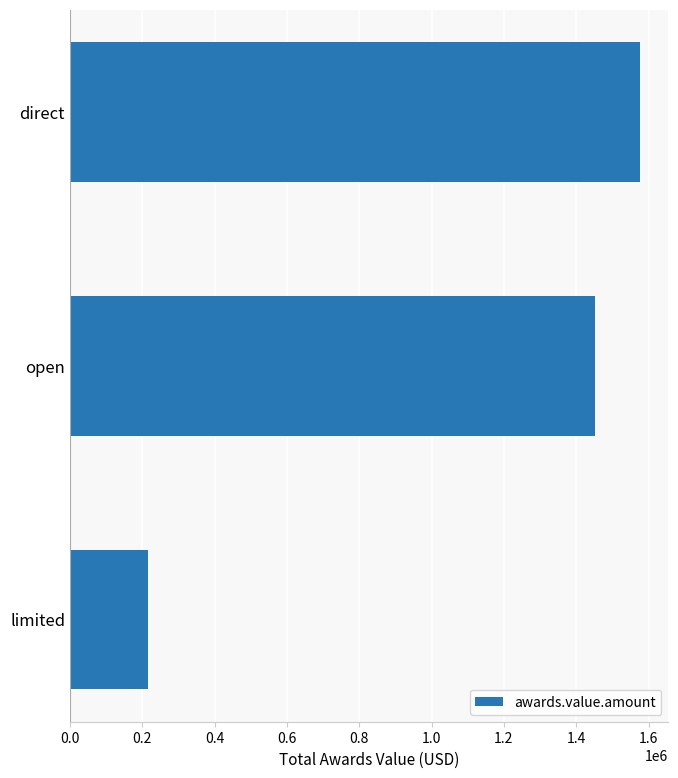

The value at direct is 1576022.7. True or false?

True